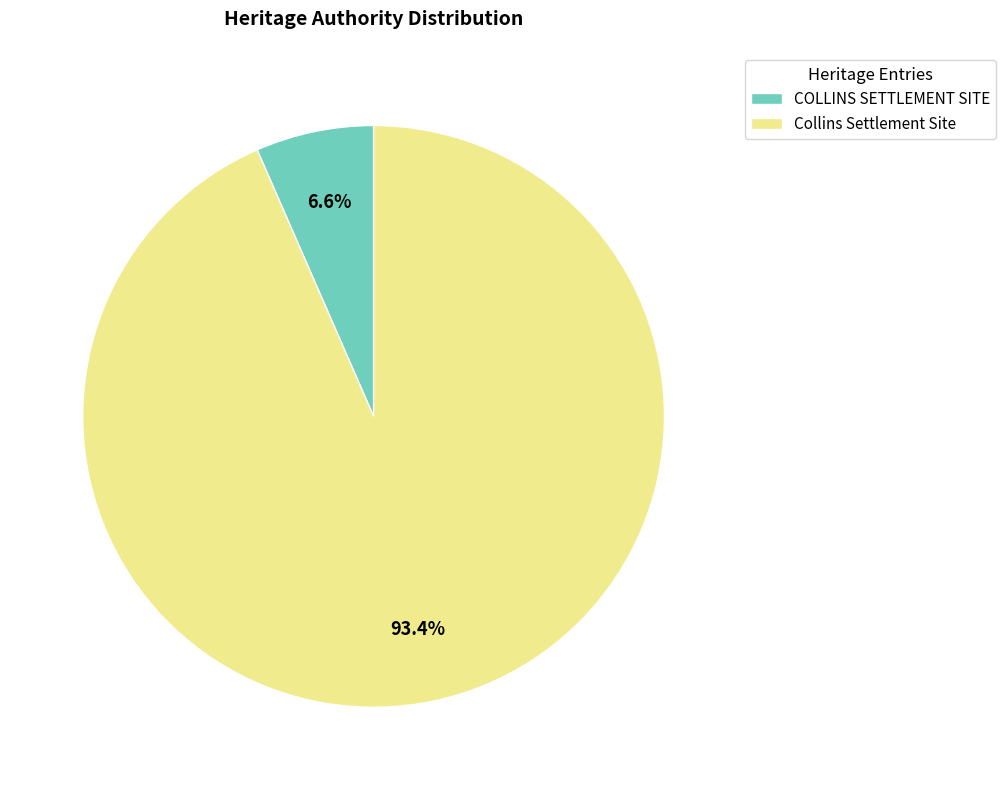

How many segments does this pie chart have?

2